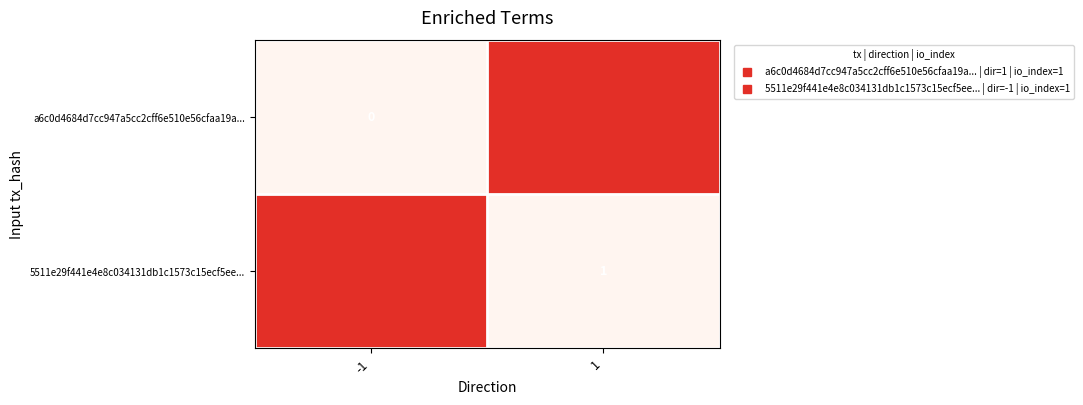

Count the 5511e29f441e4e8c034131db1c1573c15ecf5ee... values in the range 0 to 1.

2